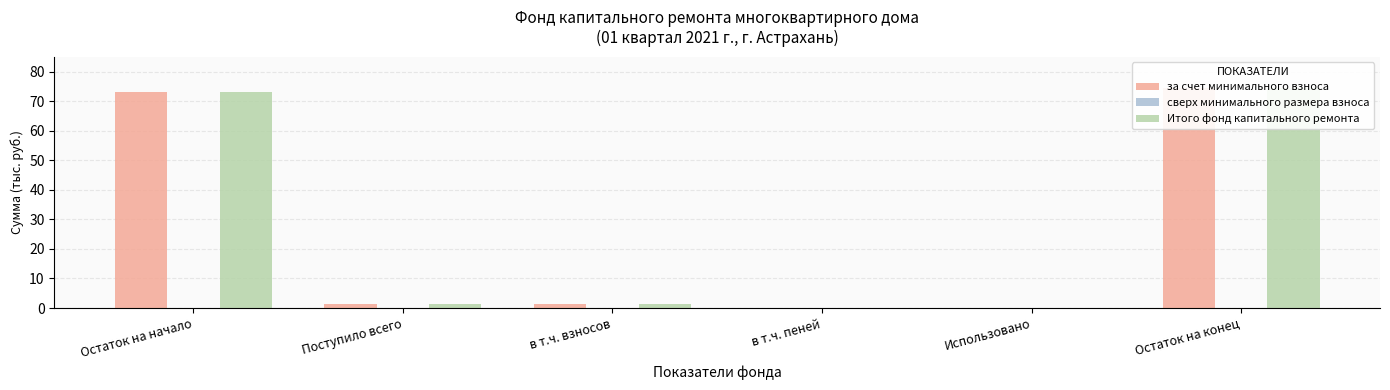

At which label does сверх минимального размера взноса reach its peak?

Остаток на начало